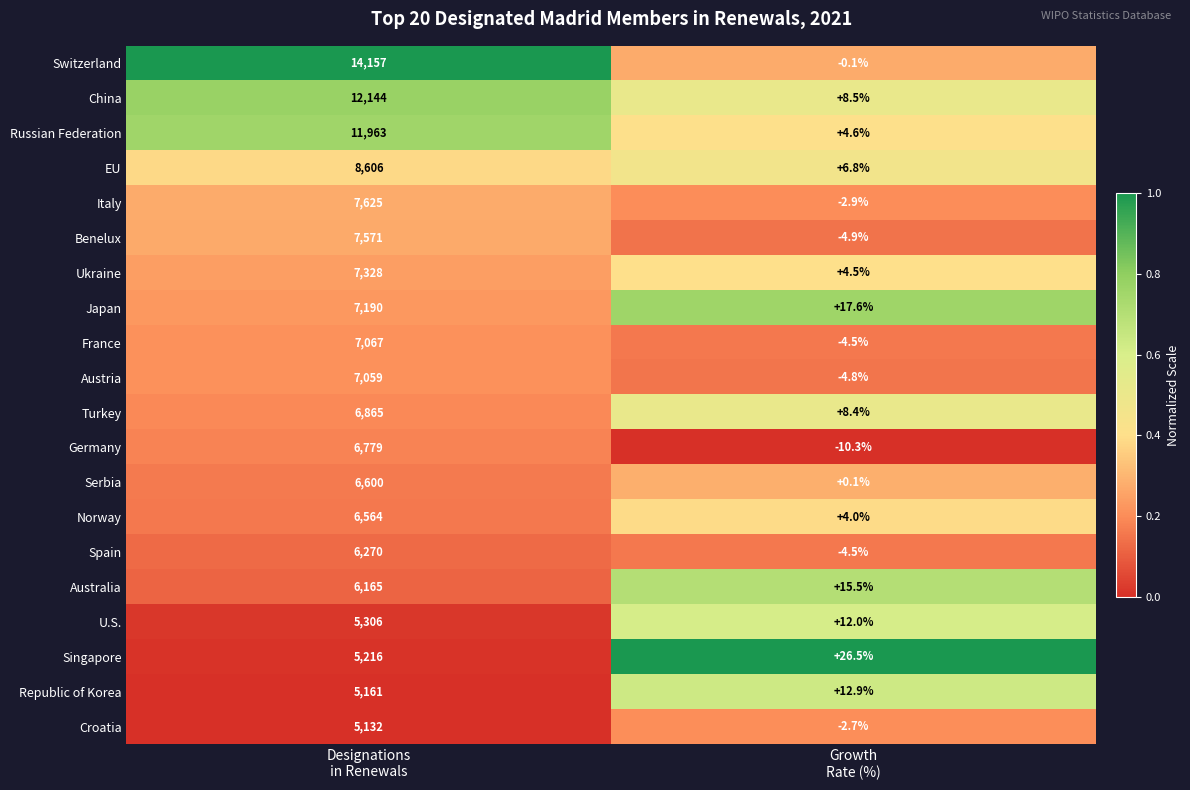

What is the sum of all EU values?

8612.8